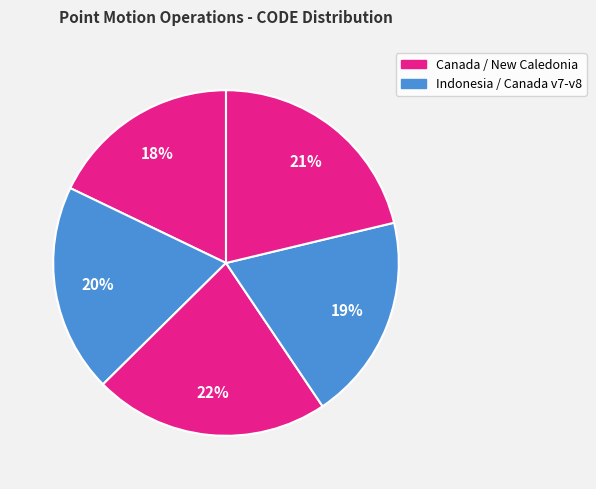

To the nearest percent, what is the difference between the largest and smallest slice percentages?

4%